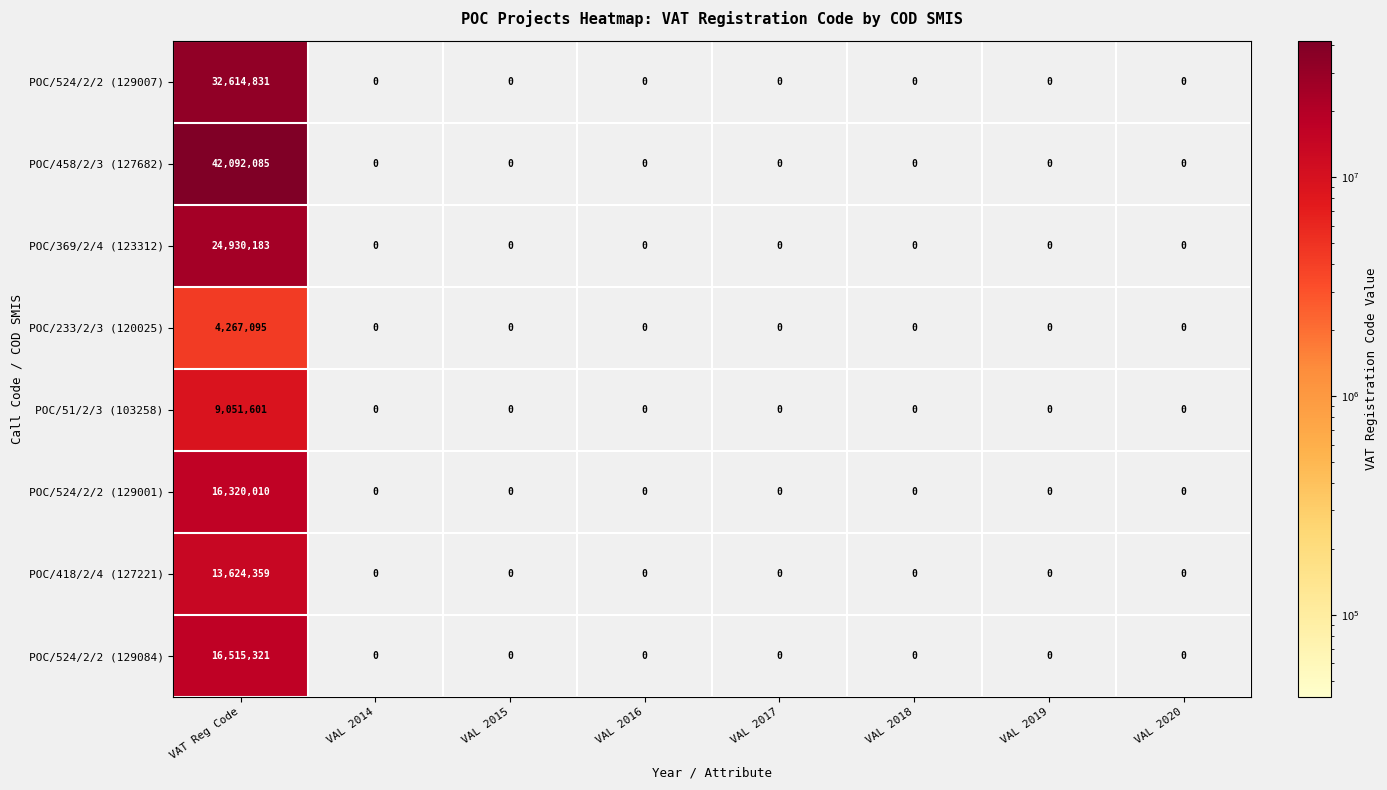

At which category does the chart reach its peak across all series?

VAT Reg Code